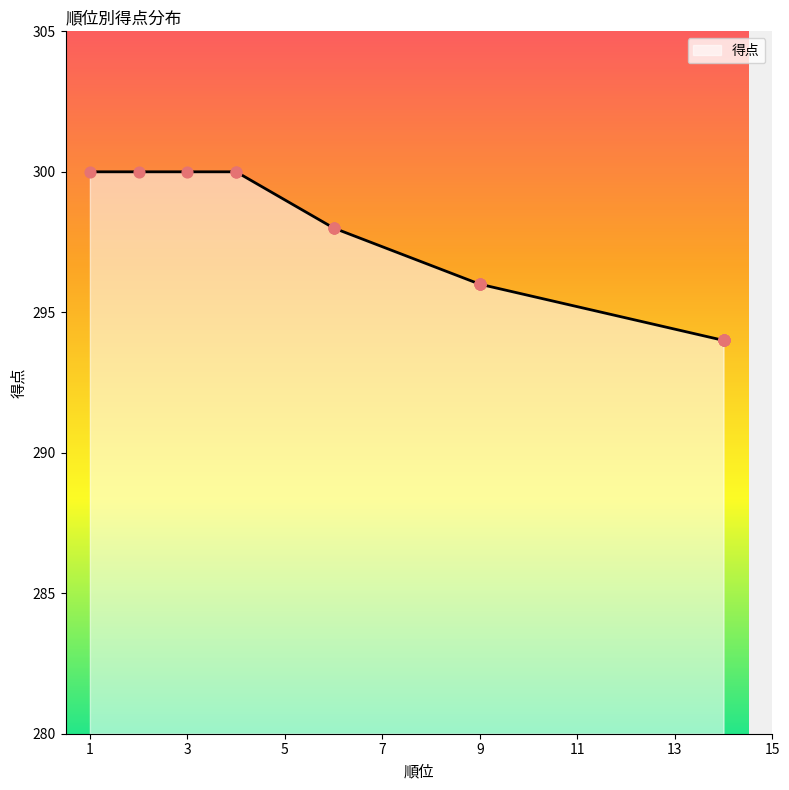

What is the change in value from 4 to 14?

-6